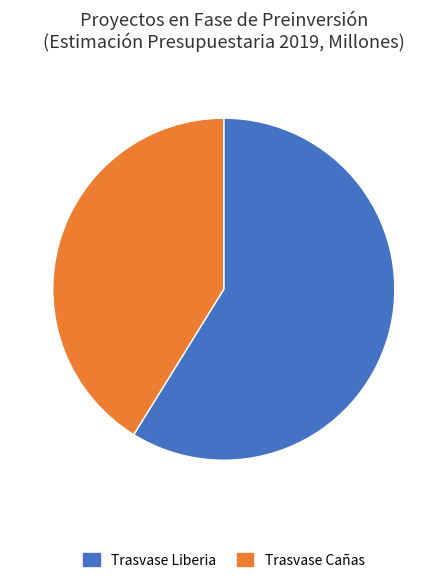

Which category has the biggest portion of the pie?

Trasvase Liberia